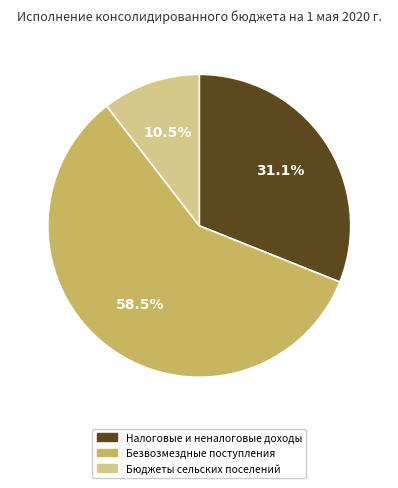

How many segments does this pie chart have?

3